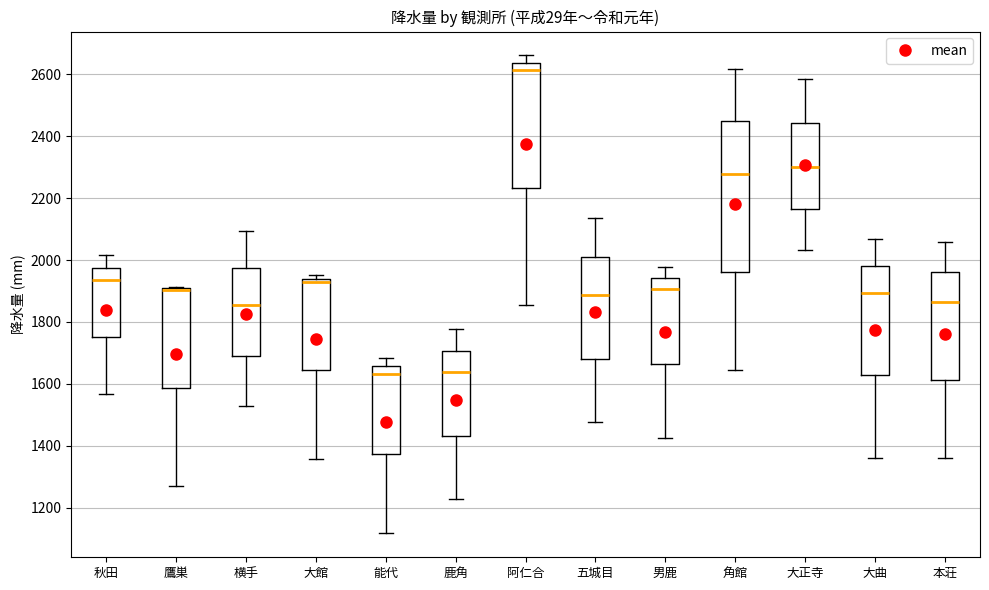

Which box is the tallest, from its lower edge to its upper edge?

角館